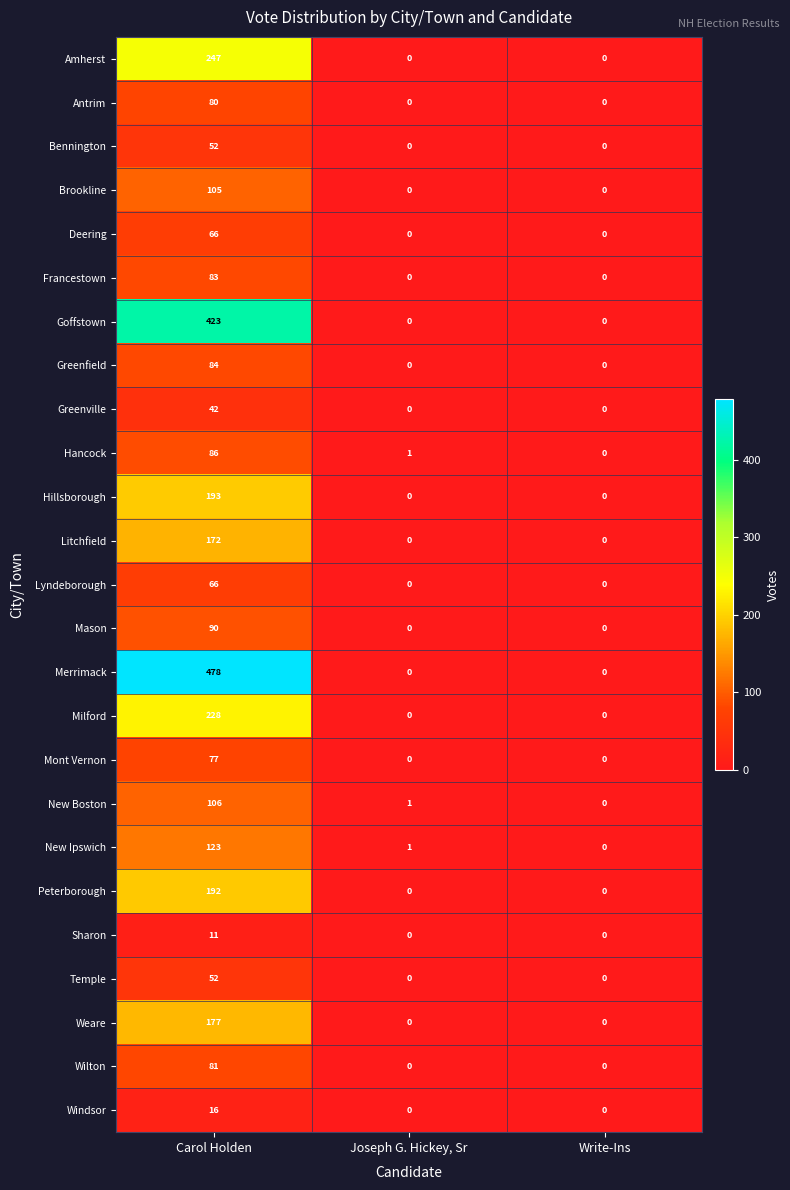

At how many categories does at least one series exceed 99?

1